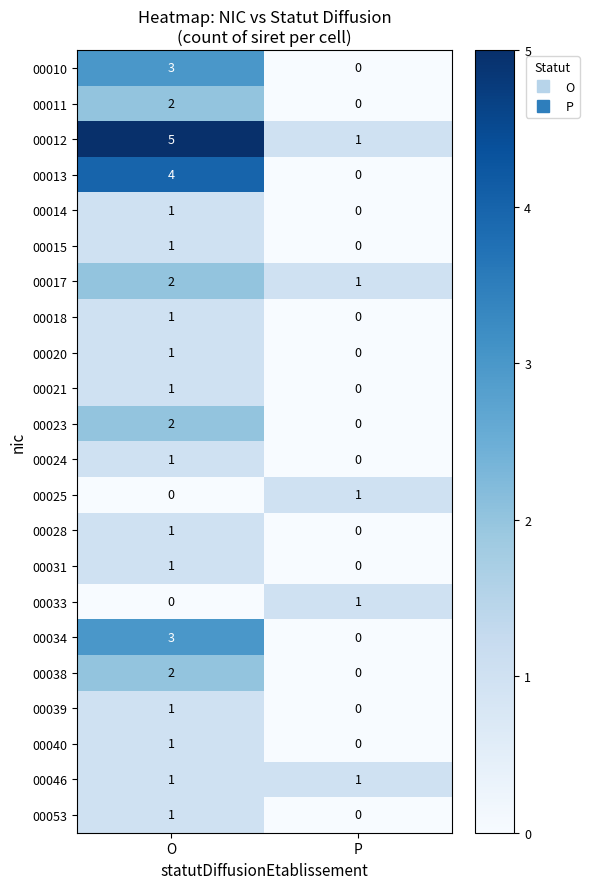

Is it true that 00011 equals 0 at P?

True